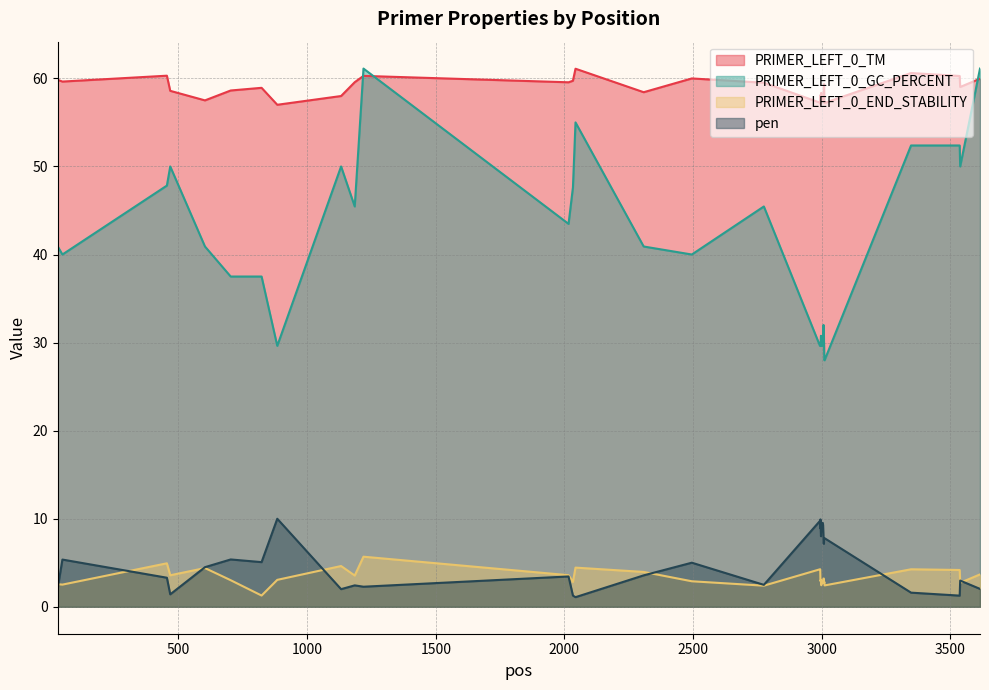

List the series in order of their peak value, lowest first.

PRIMER_LEFT_0_END_STABILITY, pen, PRIMER_LEFT_0_TM, PRIMER_LEFT_0_GC_PERCENT